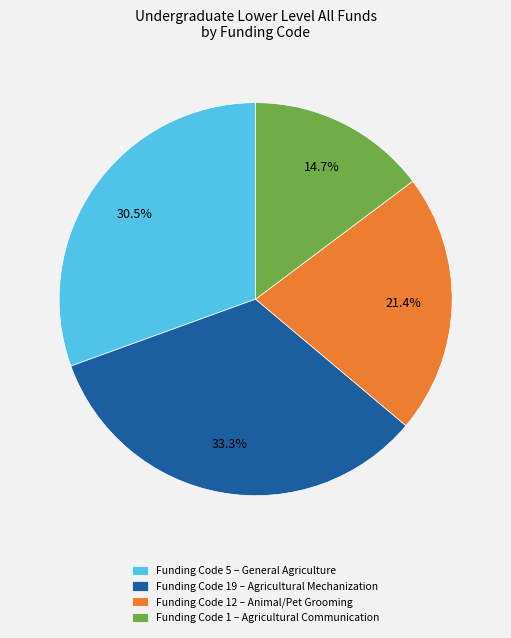

Which category has the smallest portion of the pie?

Funding Code 1 – Agricultural Communication